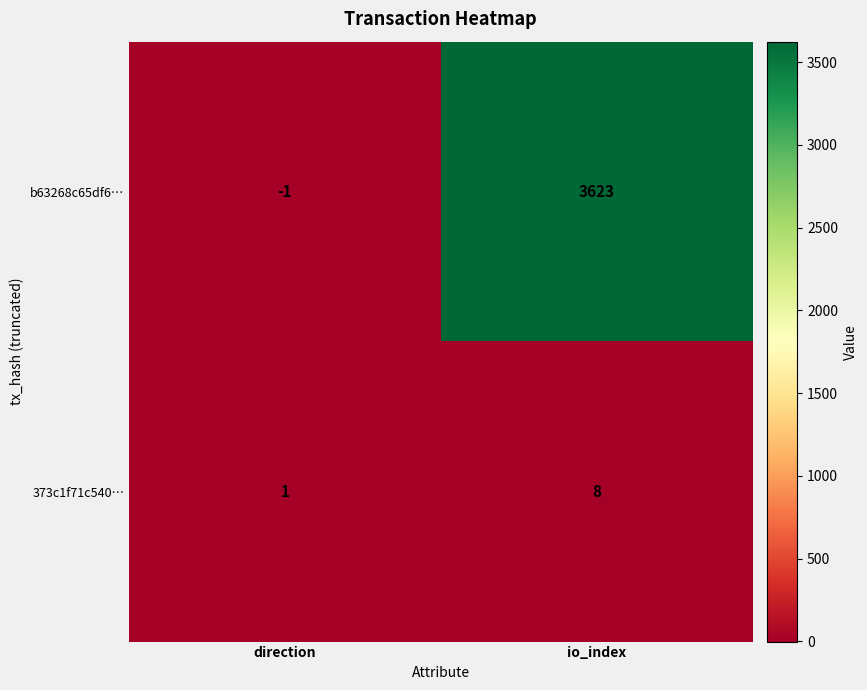

Which series has the largest total across all categories?

b63268c65df6…